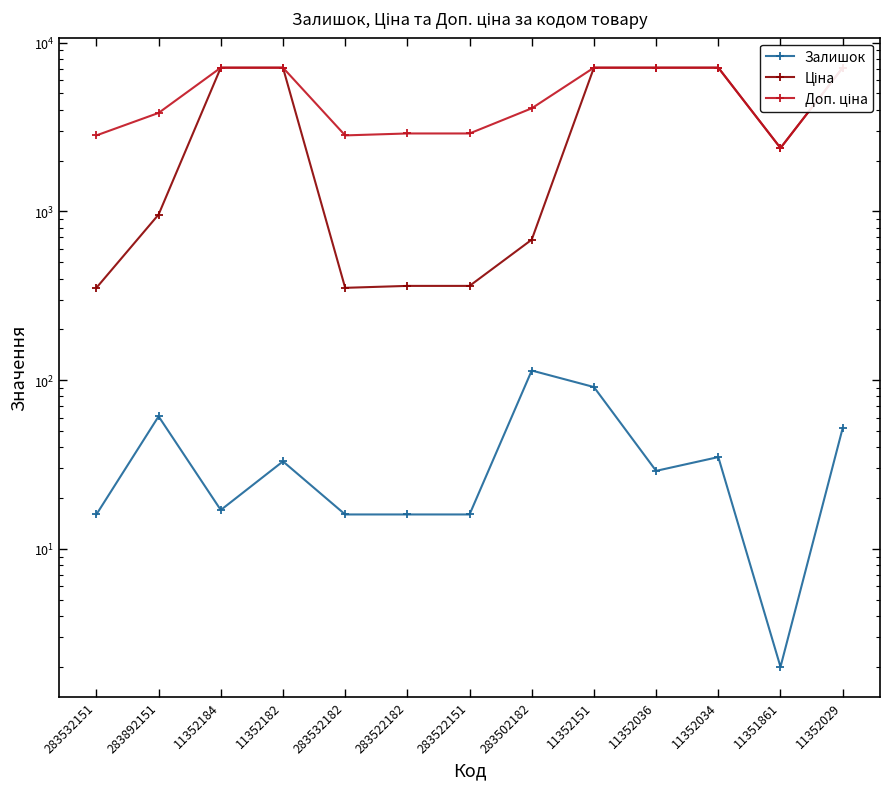

At which label does Ціна first exceed 2372?

11352184